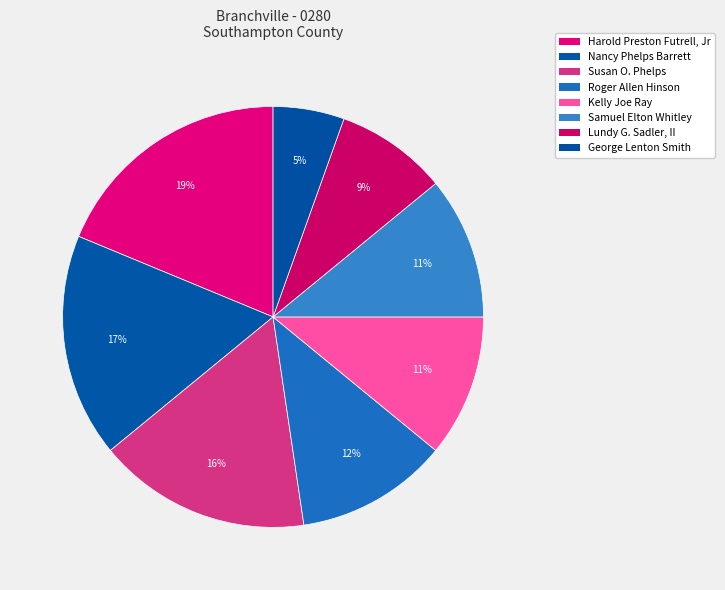

How much of the chart is everything except George Lenton Smith?

94.5%